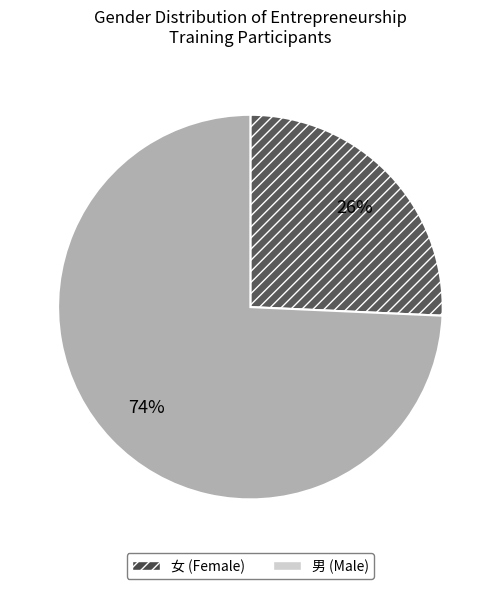

Combined, do 男 and 女 account for over 50%?

Yes